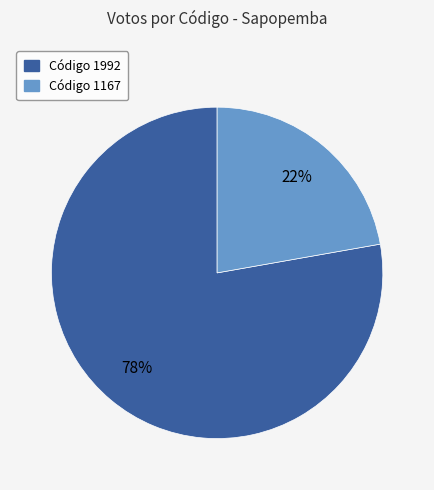

Is there a majority slice in this chart?

Yes